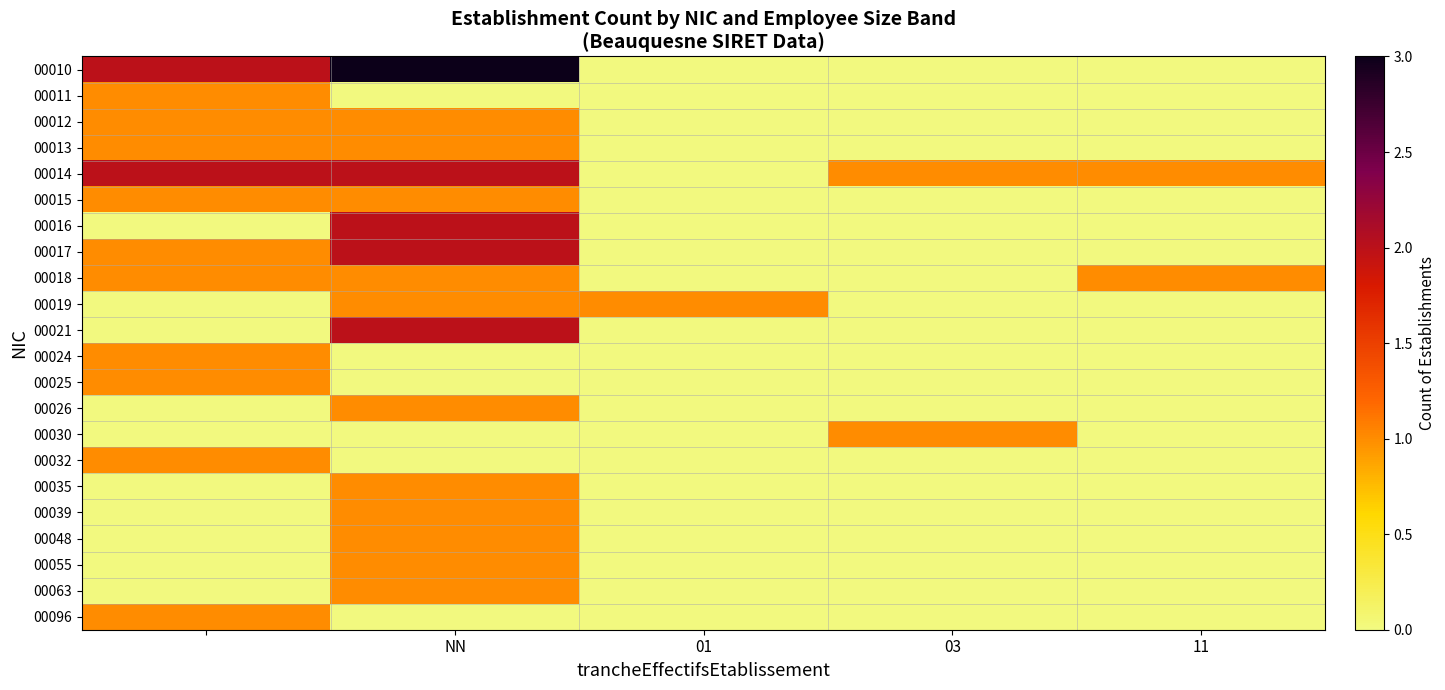

Reading right to left, what are all the values shown in this chart?

00010: 0	0	0	3	2
00011: 0	0	0	0	1
00012: 0	0	0	1	1
00013: 0	0	0	1	1
00014: 1	1	0	2	2
00015: 0	0	0	1	1
00016: 0	0	0	2	0
00017: 0	0	0	2	1
00018: 1	0	0	1	1
00019: 0	0	1	1	0
00021: 0	0	0	2	0
00024: 0	0	0	0	1
00025: 0	0	0	0	1
00026: 0	0	0	1	0
00030: 0	1	0	0	0
00032: 0	0	0	0	1
00035: 0	0	0	1	0
00039: 0	0	0	1	0
00048: 0	0	0	1	0
00055: 0	0	0	1	0
00063: 0	0	0	1	0
00096: 0	0	0	0	1